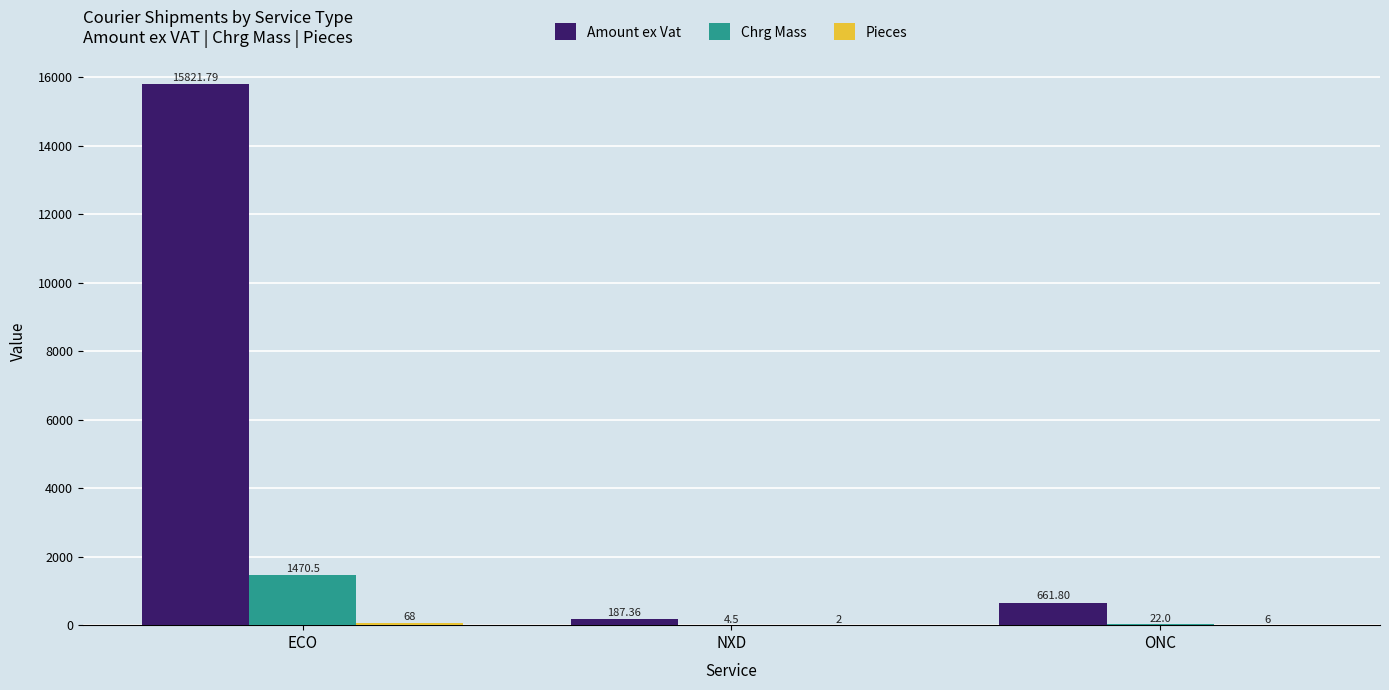

Where is Chrg Mass nearest to the value 737?

ONC